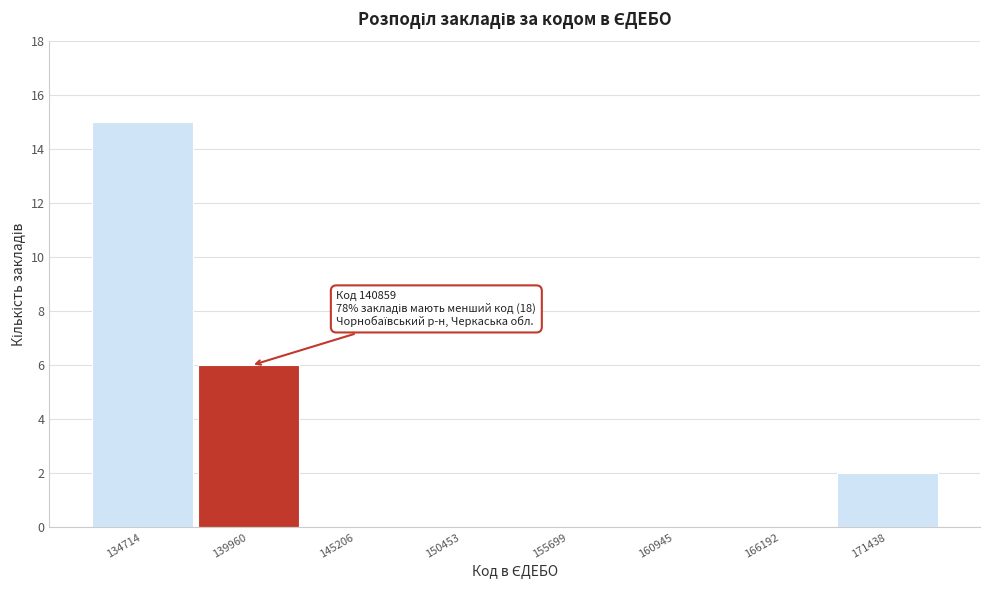

Reading left to right, transcribe all the data shown in this chart.

134714=15	139960=6	145206=0	150453=0	155699=0	160945=0	166192=0	171438=2